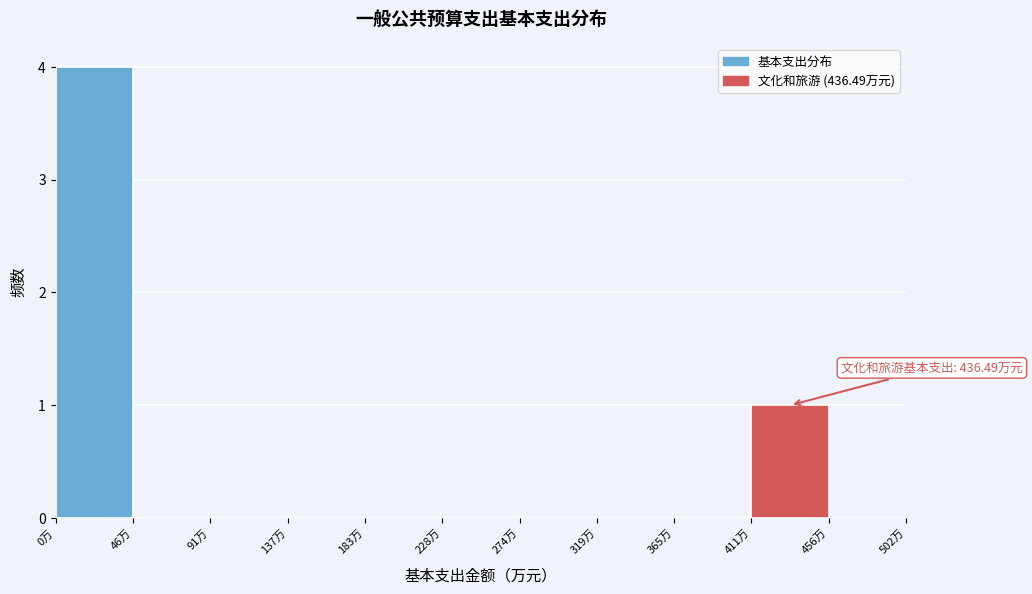

Which range on the x-axis has the tallest bar?

0 to 45